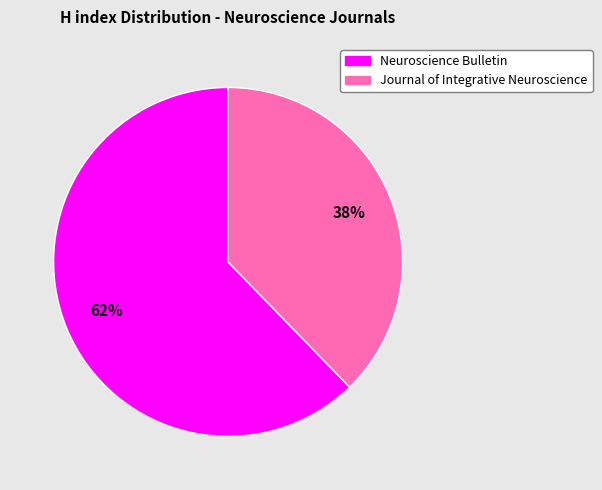

To the nearest percent, what percentage of the pie is Journal of Integrative Neuroscience?

38%